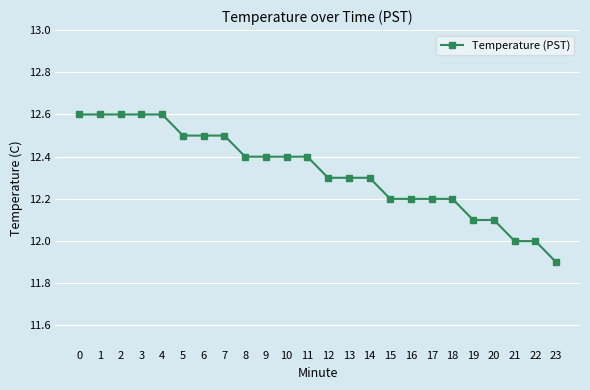

Which category has the lowest value across all series?

23